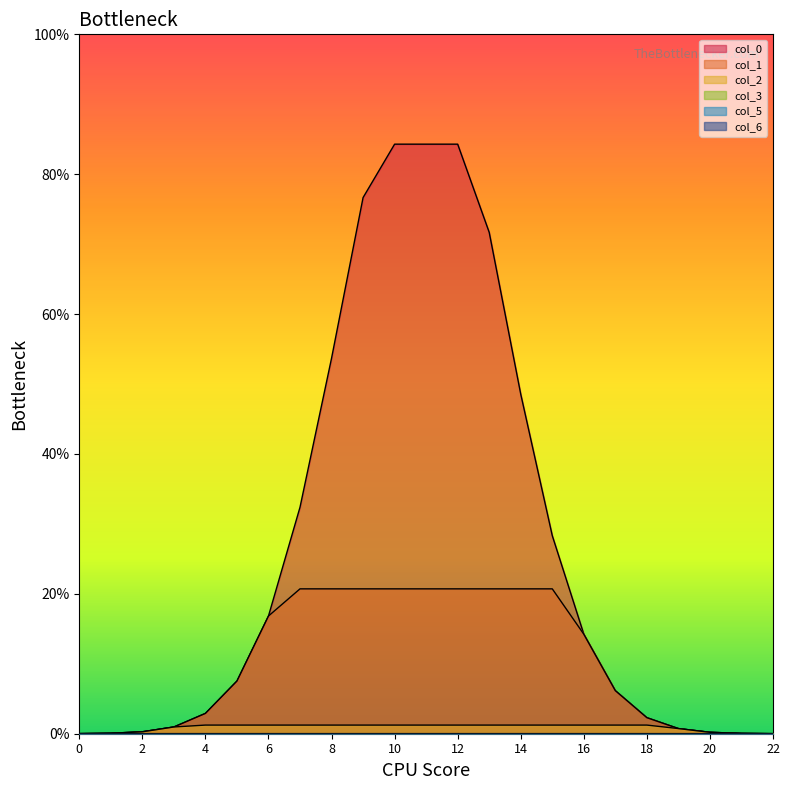

True or false: col_3 has more than 2 points higher than both neighbors.

False